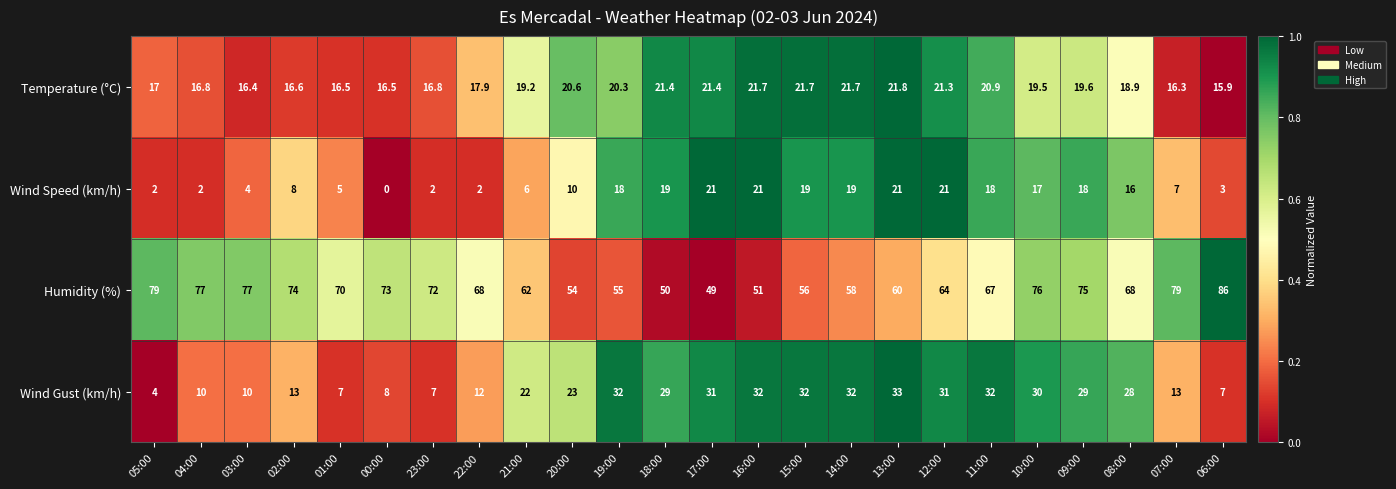

Where is Wind Gust (km/h) nearest to the value 18?

21:00